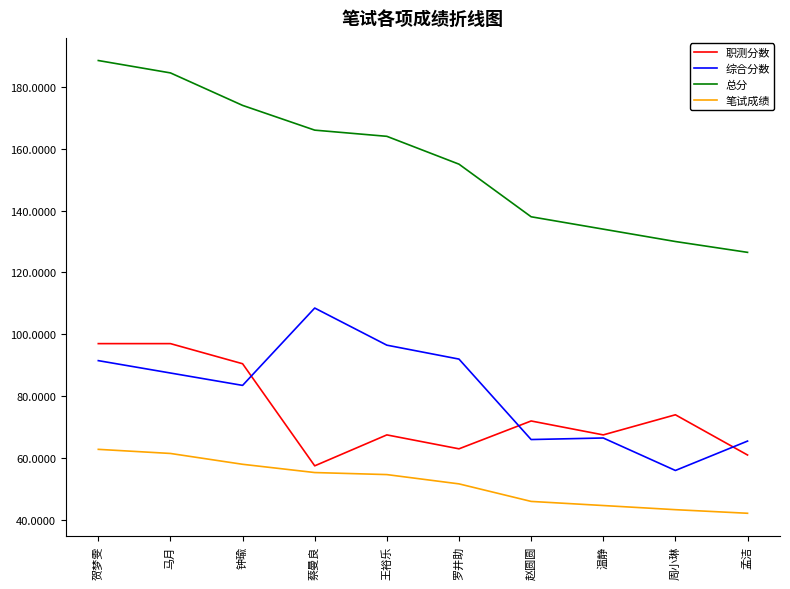

Where is 综合分数 nearest to the value 82?

钟瑜